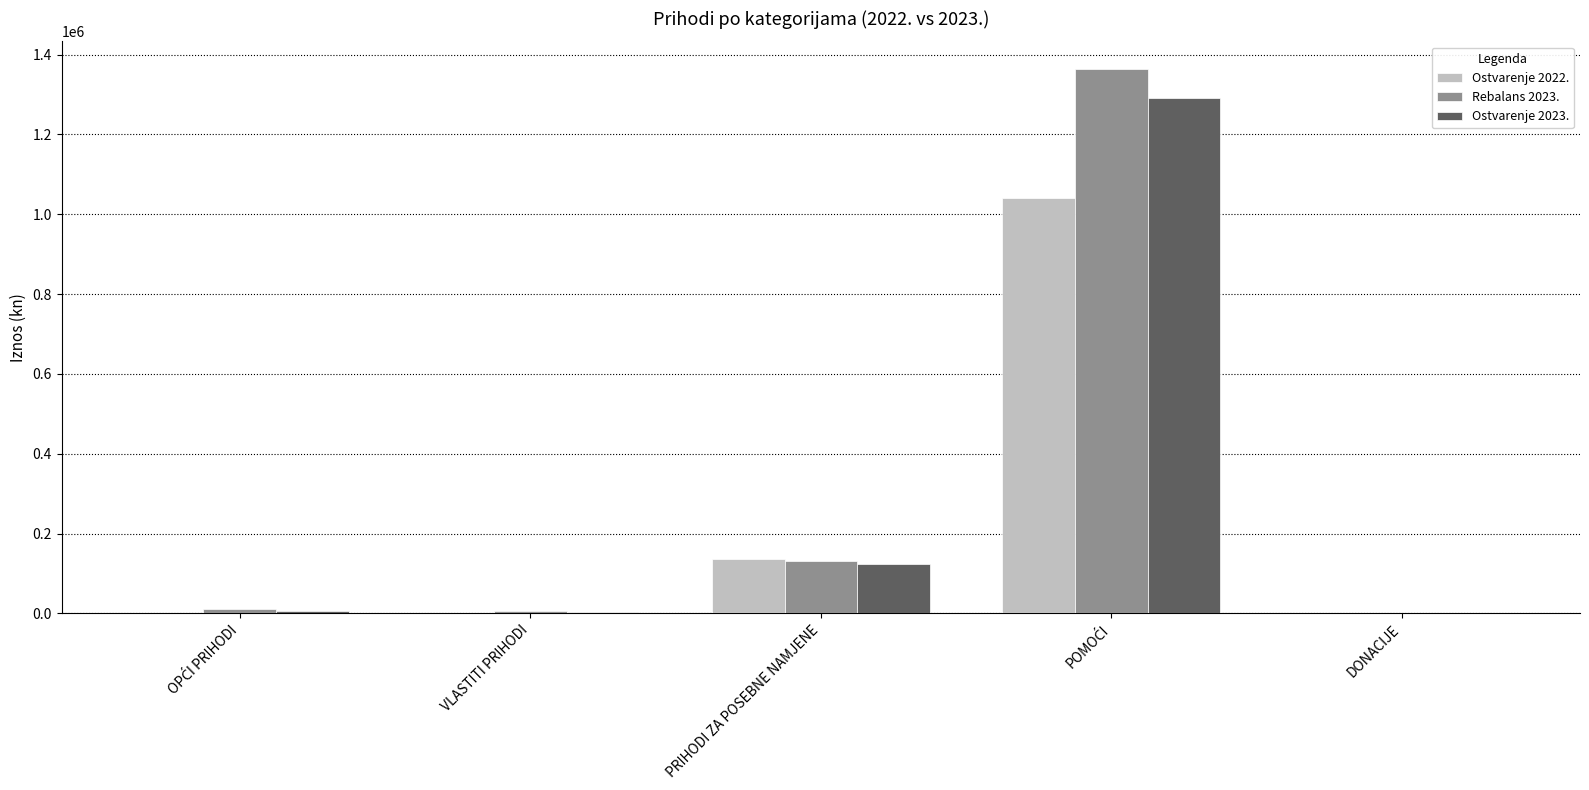

Is the value of Ostvarenje 2022. at PRIHODI ZA POSEBNE NAMJENE greater than the value of Rebalans 2023. at VLASTITI PRIHODI?

Yes